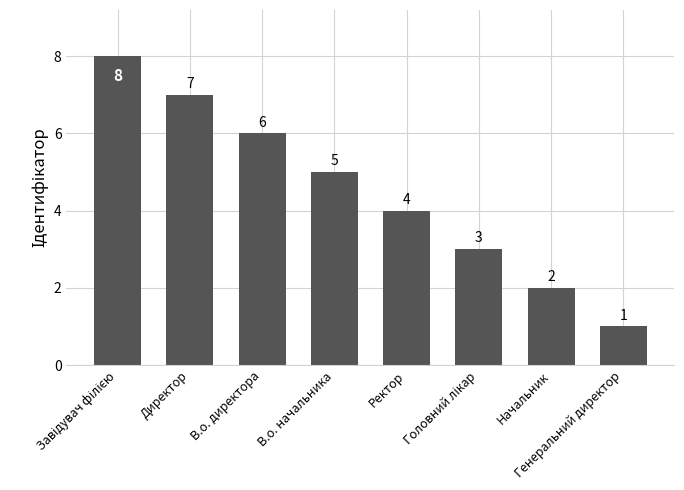

How many data points does each series have?

8